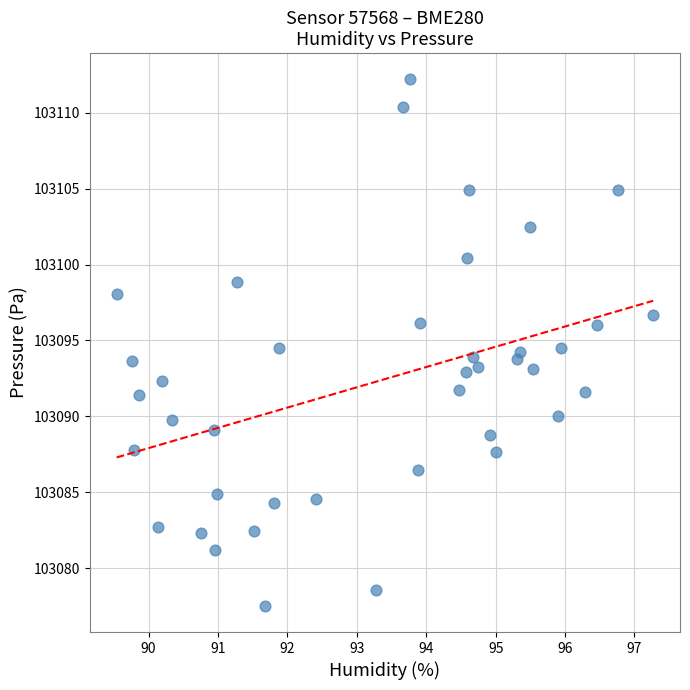

What is the range of Y values (max minus min)?

34.7